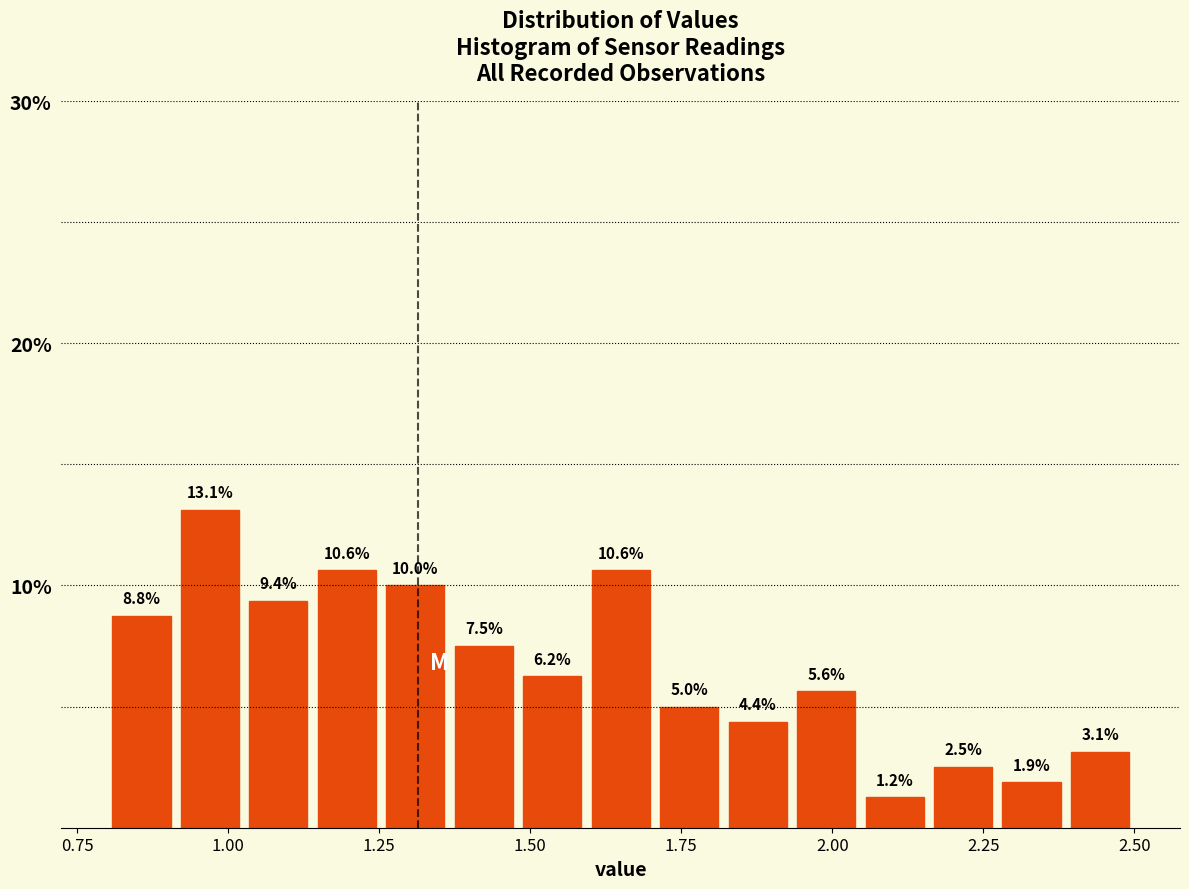

Around what value on the x-axis is the tallest bar? Give the approximate position of its centre, as read against the axis.

0.95